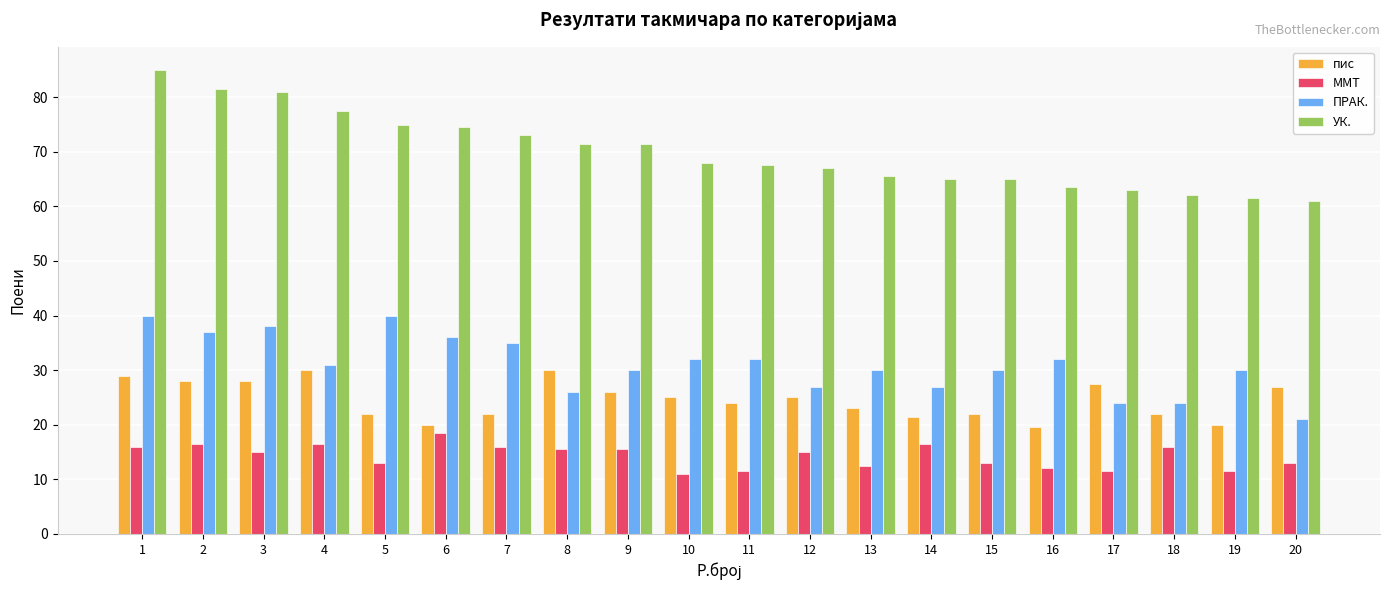

The value of ММТ at 15 is 3.6. True or false?

False